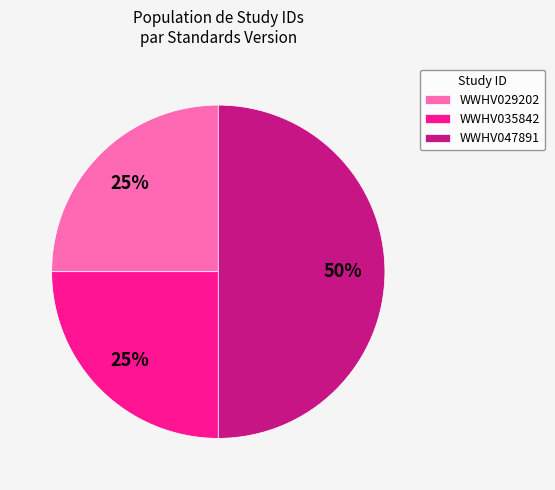

The WWHV035842 slice represents 25% of the pie. True or false?

True